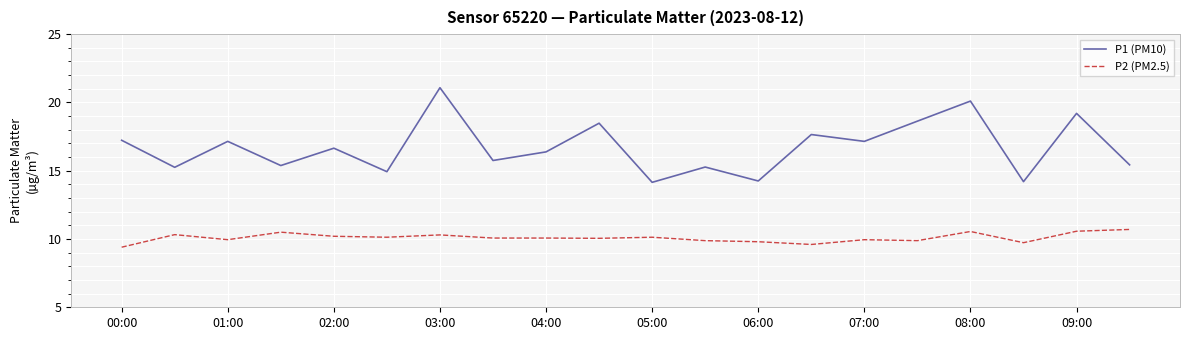

Which series has the largest total across all categories?

P1 (PM10)